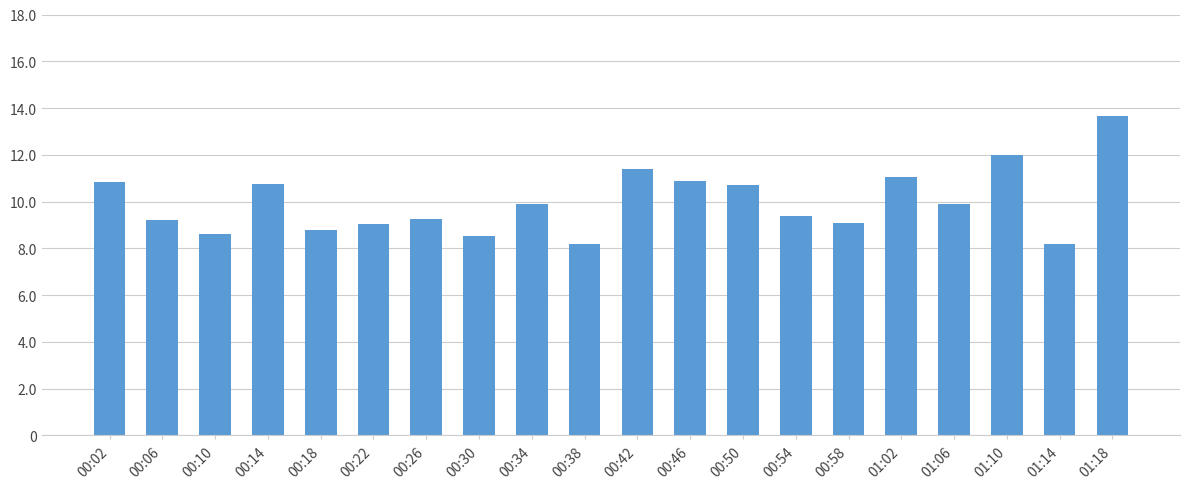

What is the label of the 9th bar from the right?

00:46